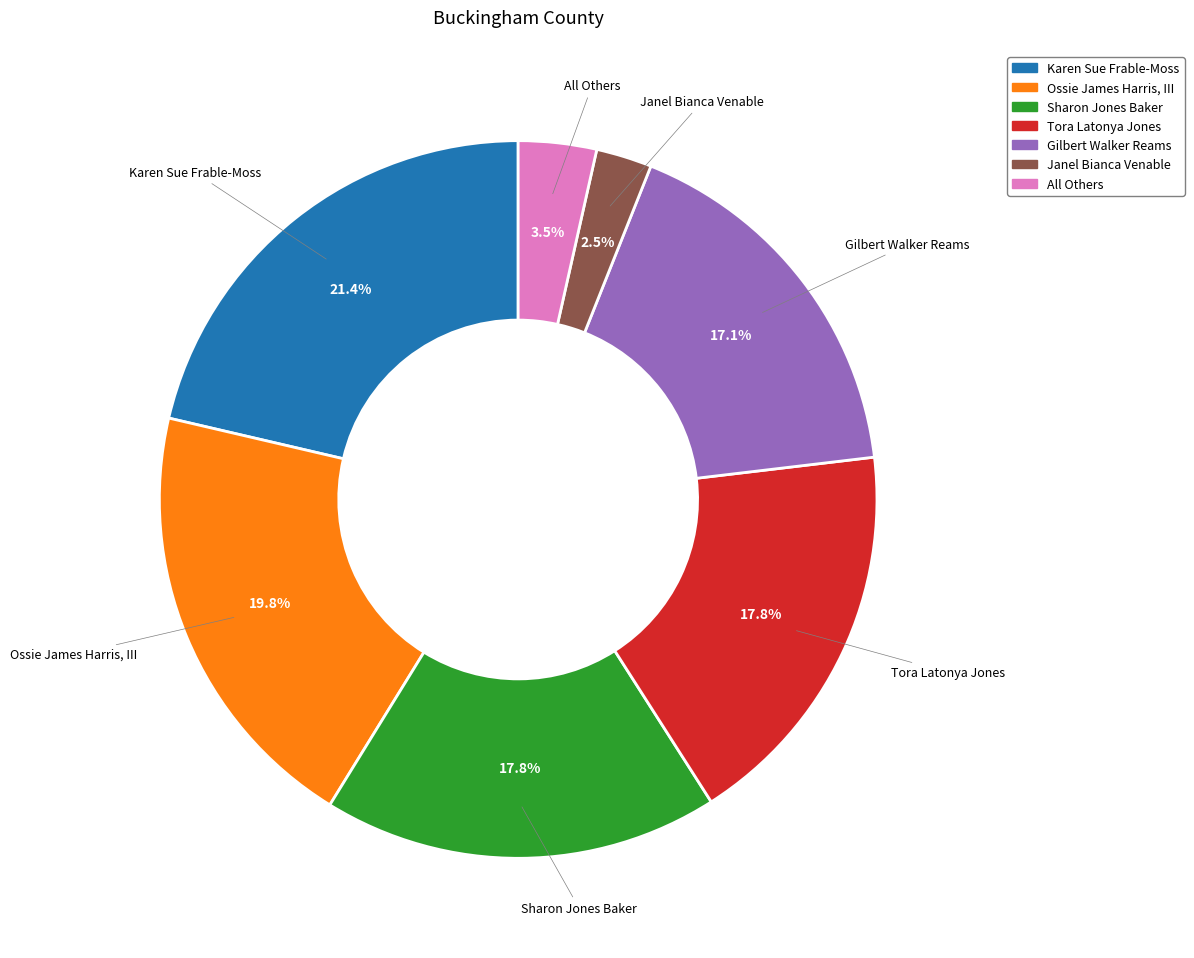

To the nearest percent, what percentage of the pie is Sharon Jones Baker?

18%